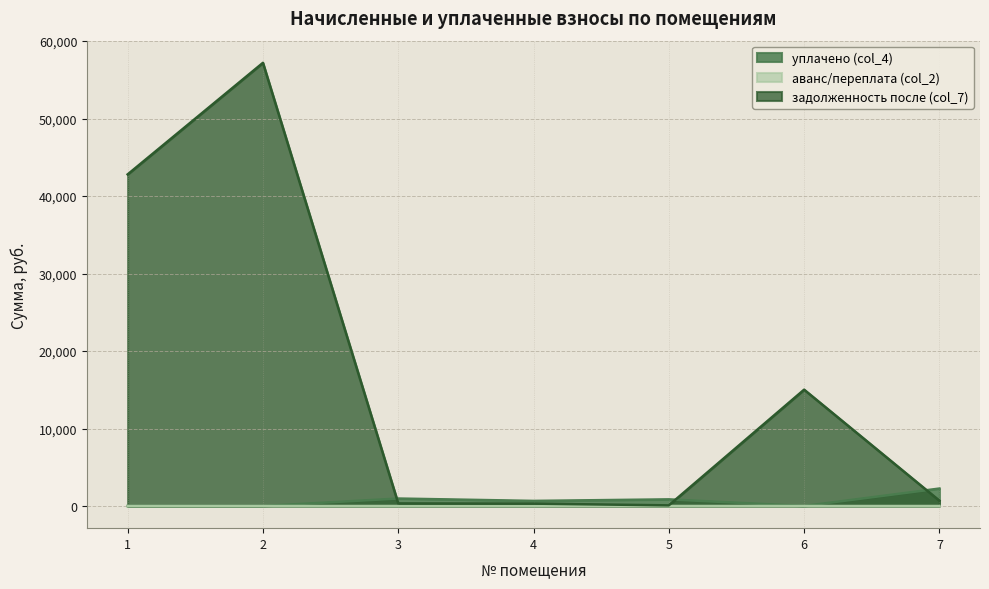

Rank the series by their maximum value, from highest to lowest.

задолженность после (col_7), уплачено (col_4), аванс/переплата (col_2)